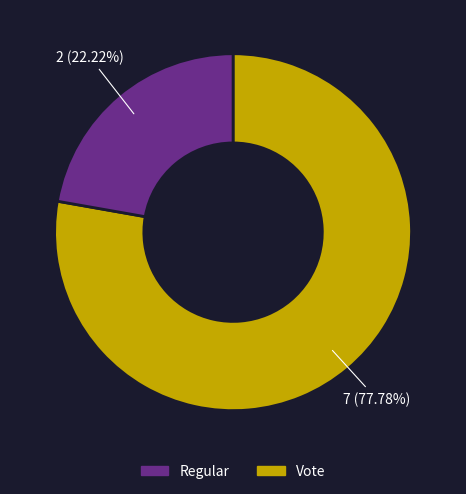

To the nearest percent, what percentage of the pie is Vote?

22%